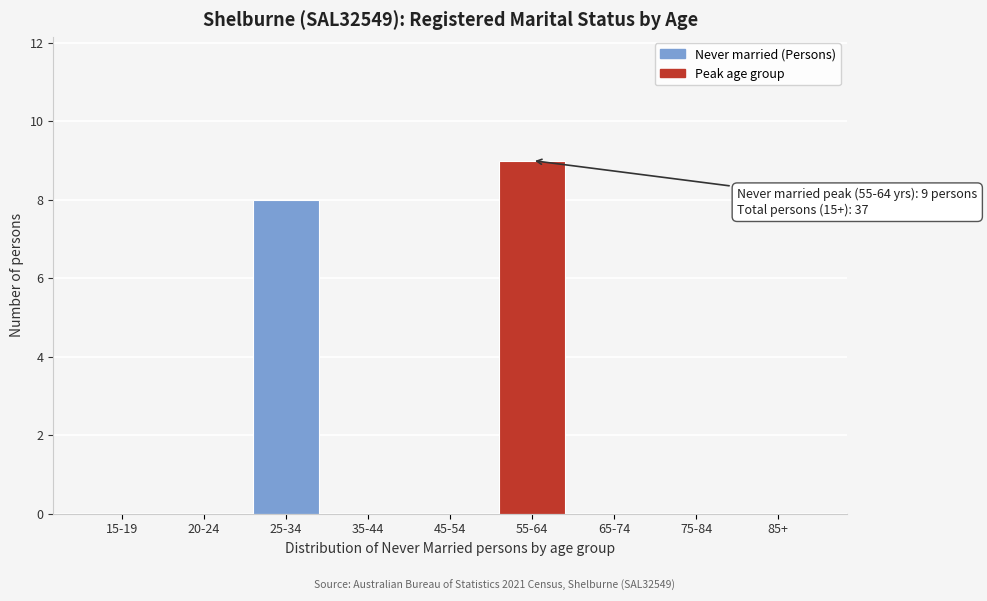

Reading left to right, transcribe all the data shown in this chart.

15-19=0	20-24=0	25-34=8	35-44=0	45-54=0	55-64=9	65-74=0	75-84=0	85+=0